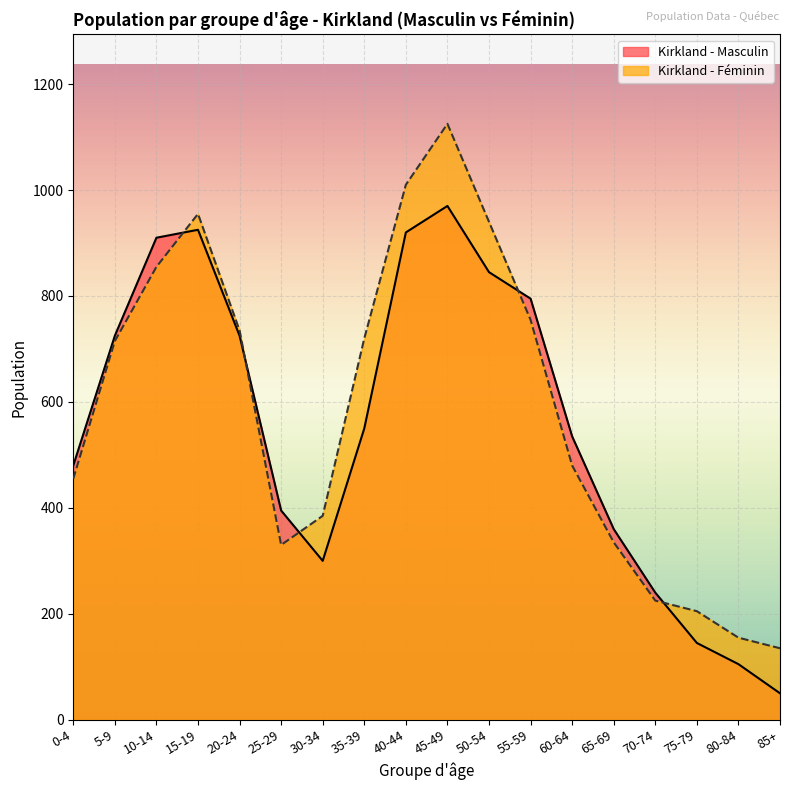

Rank the series by their maximum value, from lowest to highest.

Kirkland - Masculin, Kirkland - Féminin